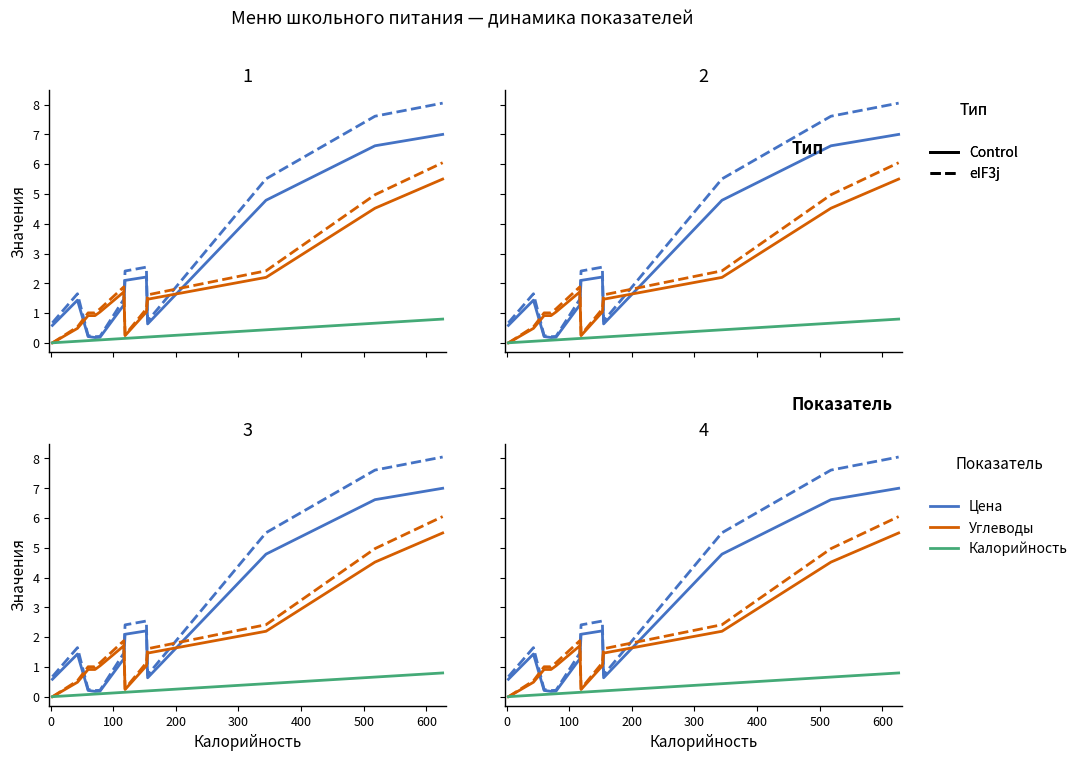

What is the sum of all Углеводы (UPR) values?

20.0